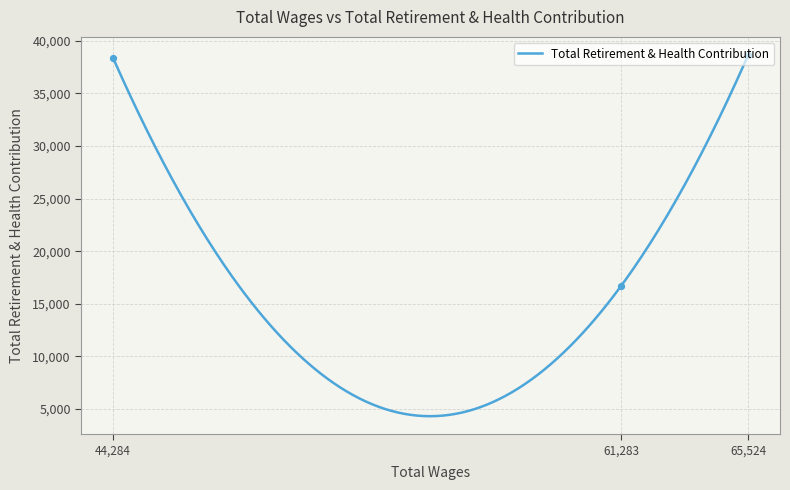

Between 65,524 and 44,284, which is larger?

65,524